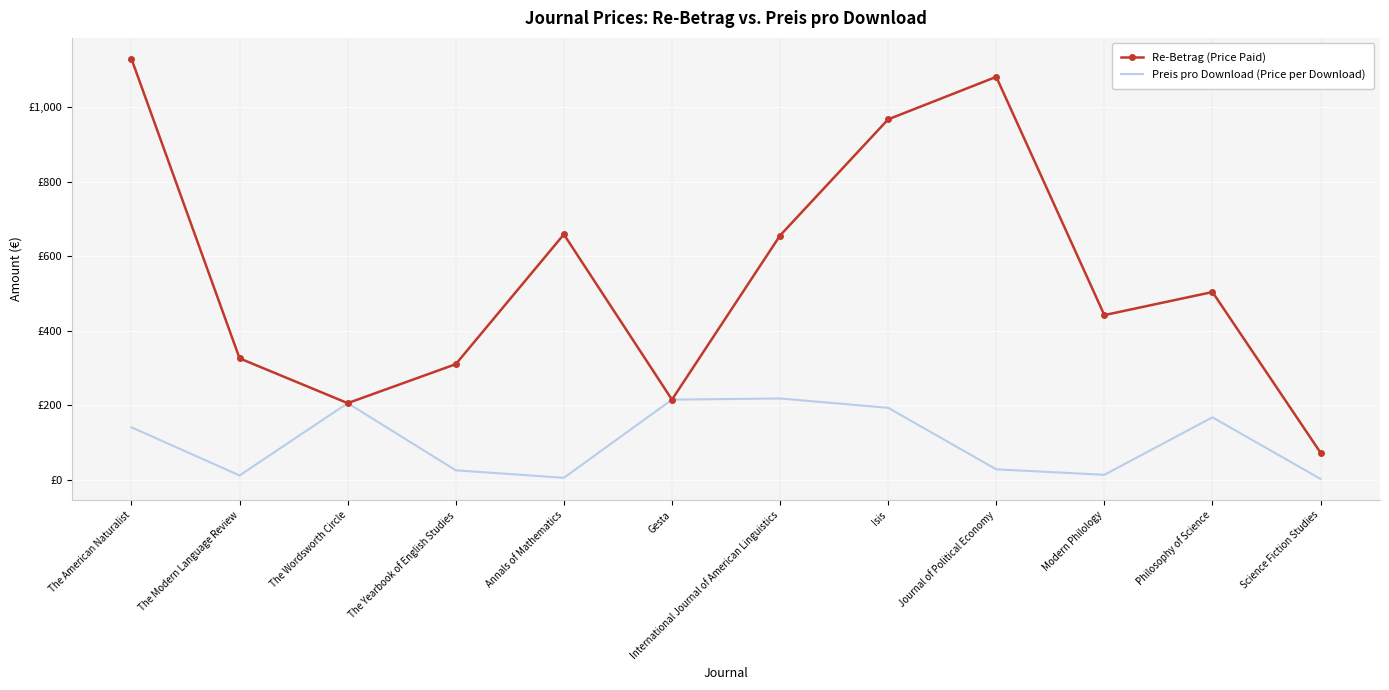

Where is the first local minimum for Preis pro Download (Price per Download)?

The Modern Language Review